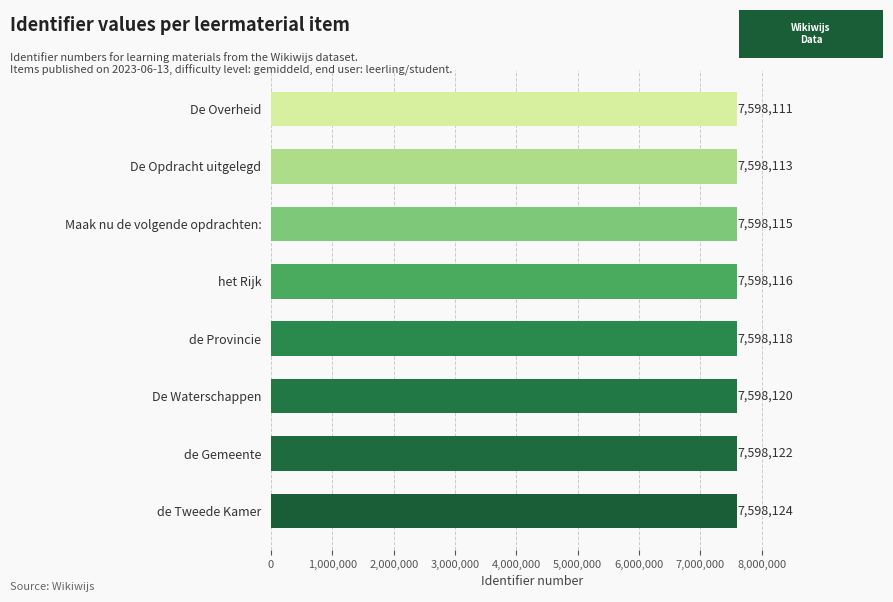

Reading bottom to top, what are all the values shown in this chart?

de Tweede Kamer=7598124	de Gemeente=7598122	De Waterschappen=7598120	de Provincie=7598118	het Rijk=7598116	Maak nu de volgende opdrachten:=7598115	De Opdracht uitgelegd=7598113	De Overheid=7598111